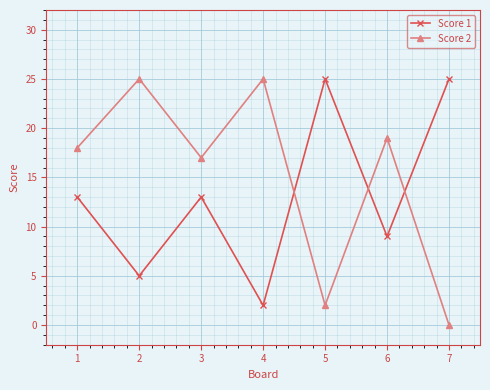

Which series has the largest total across all categories?

Score 2